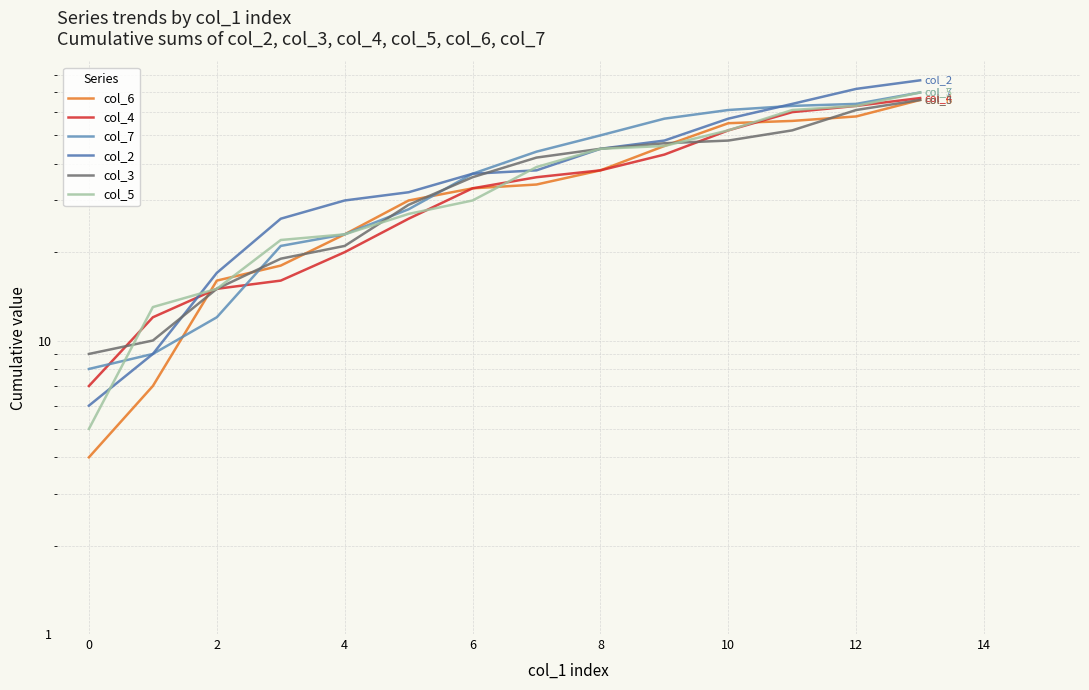

Is the value of col_7 at 13 greater than the value of col_6 at 10?

Yes